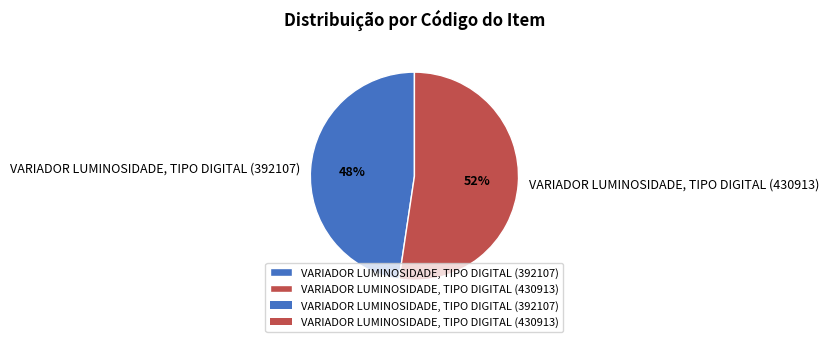

Rank the categories by value from lowest to highest.

VARIADOR LUMINOSIDADE, TIPO DIGITAL (392107), VARIADOR LUMINOSIDADE, TIPO DIGITAL (430913)